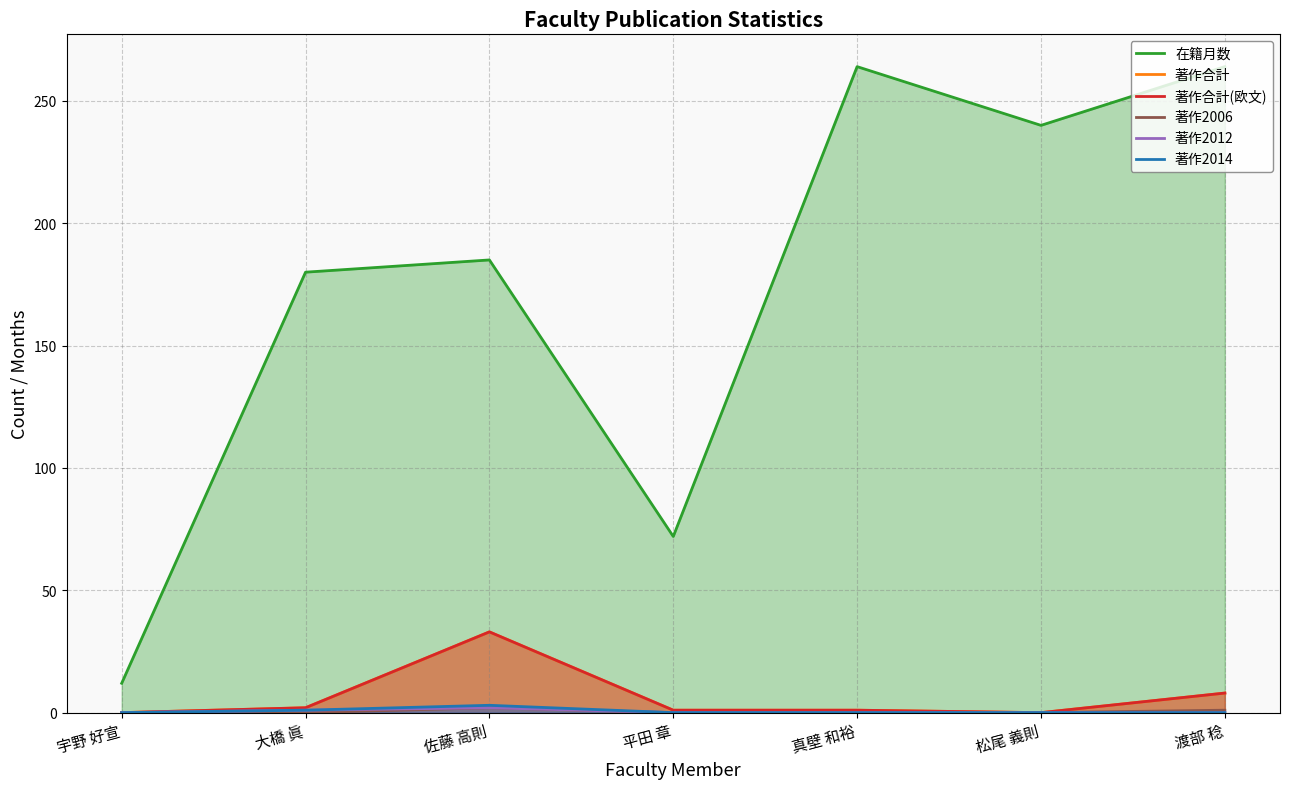

What is the spread (max minus min) of values at 大橋 眞?

180